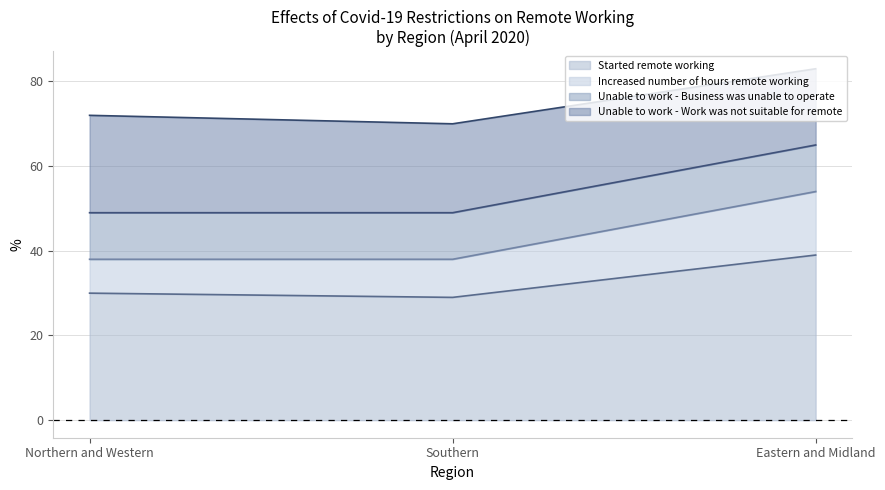

True or false: Started remote working has a value of 17 at Northern and Western.

False